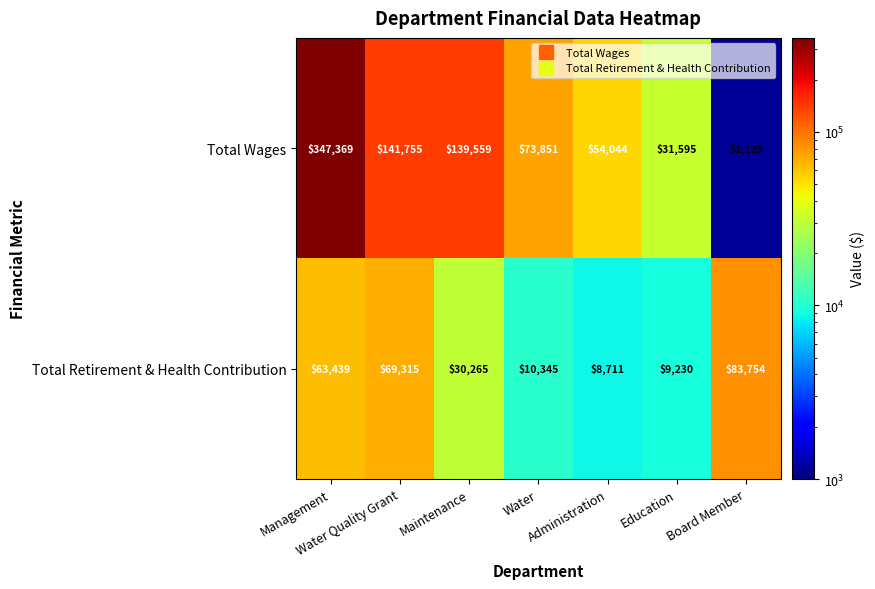

What is the lowest value of the Total Wages series?

1125